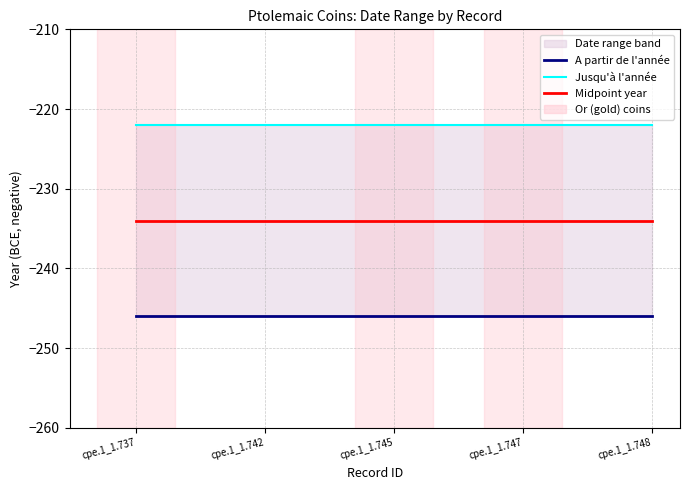

What is the highest value of the Midpoint year series?

-234